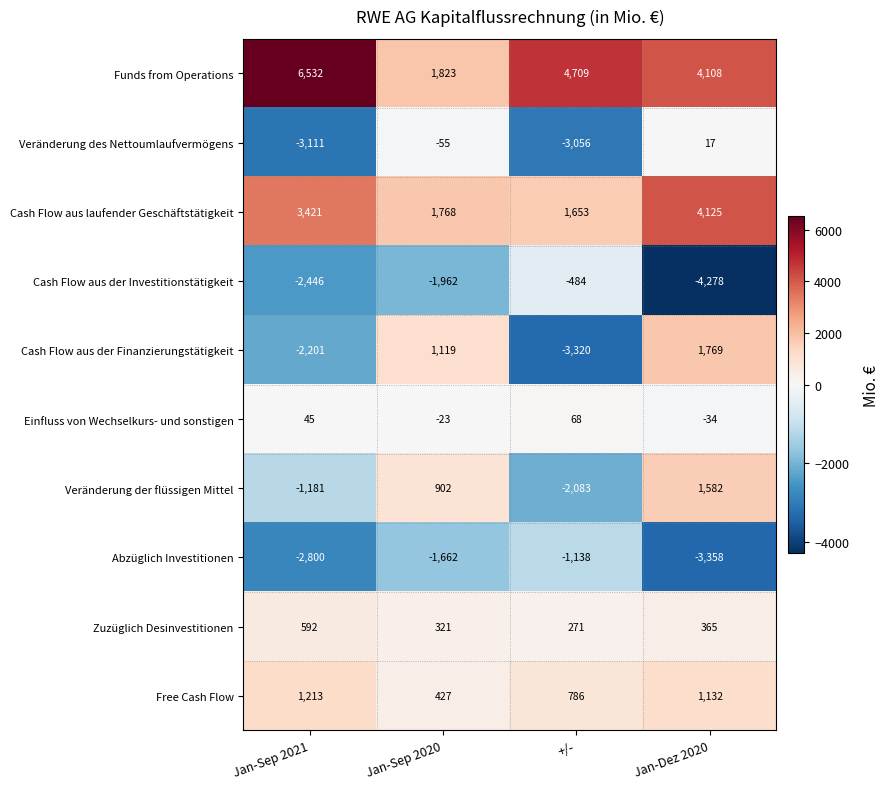

How many distinct data groups are displayed?

10